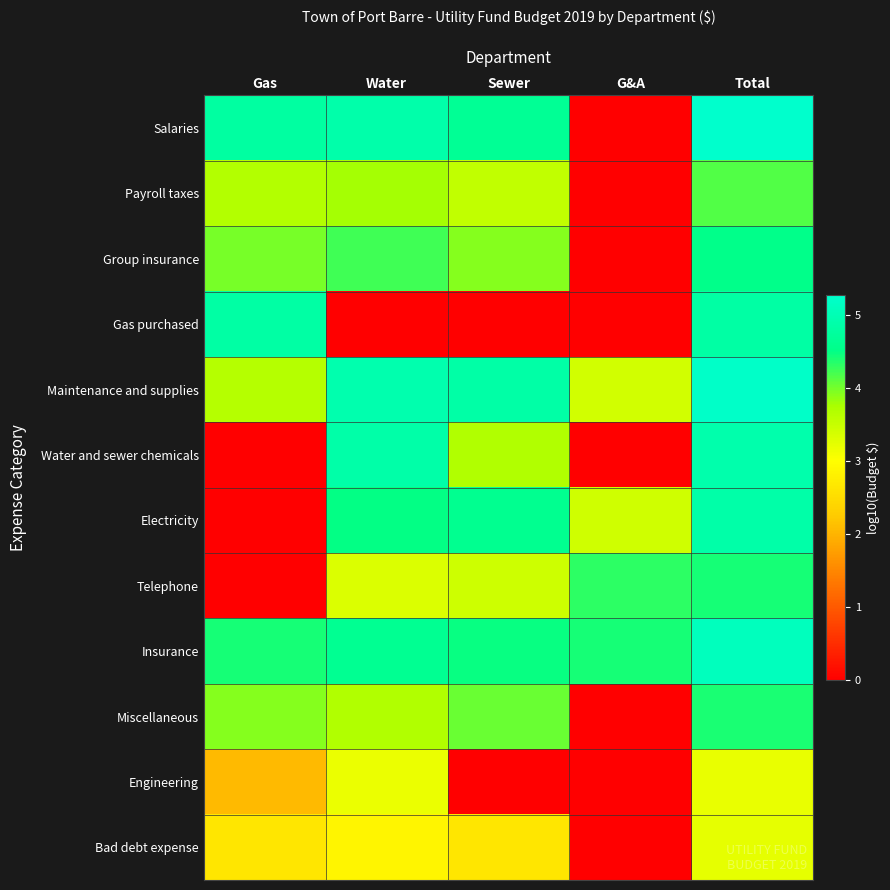

Reading left to right, what are all the values shown in this chart?

Salaries: Gas=4.8	Water=4.9	Sewer=4.7	G&A=0.0	Total=5.3
Payroll taxes: Gas=3.7	Water=3.8	Sewer=3.6	G&A=0.0	Total=4.2
Group insurance: Gas=4.0	Water=4.2	Sewer=3.9	G&A=0.0	Total=4.5
Gas purchased: Gas=4.8	Water=0.0	Sewer=0.0	G&A=0.0	Total=4.8
Maintenance and supplies: Gas=3.7	Water=4.9	Sewer=4.9	G&A=3.4	Total=5.2
Water and sewer chemicals: Gas=0.0	Water=4.9	Sewer=3.7	G&A=0.0	Total=4.9
Electricity: Gas=0.0	Water=4.5	Sewer=4.6	G&A=3.4	Total=4.9
Telephone: Gas=0.0	Water=3.3	Sewer=3.4	G&A=4.3	Total=4.4
Insurance: Gas=4.4	Water=4.6	Sewer=4.5	G&A=4.4	Total=5.1
Miscellaneous: Gas=3.9	Water=3.7	Sewer=4.0	G&A=0.0	Total=4.4
Engineering: Gas=2.1	Water=3.2	Sewer=0.0	G&A=0.0	Total=3.2
Bad debt expense: Gas=2.7	Water=2.9	Sewer=2.7	G&A=0.0	Total=3.2